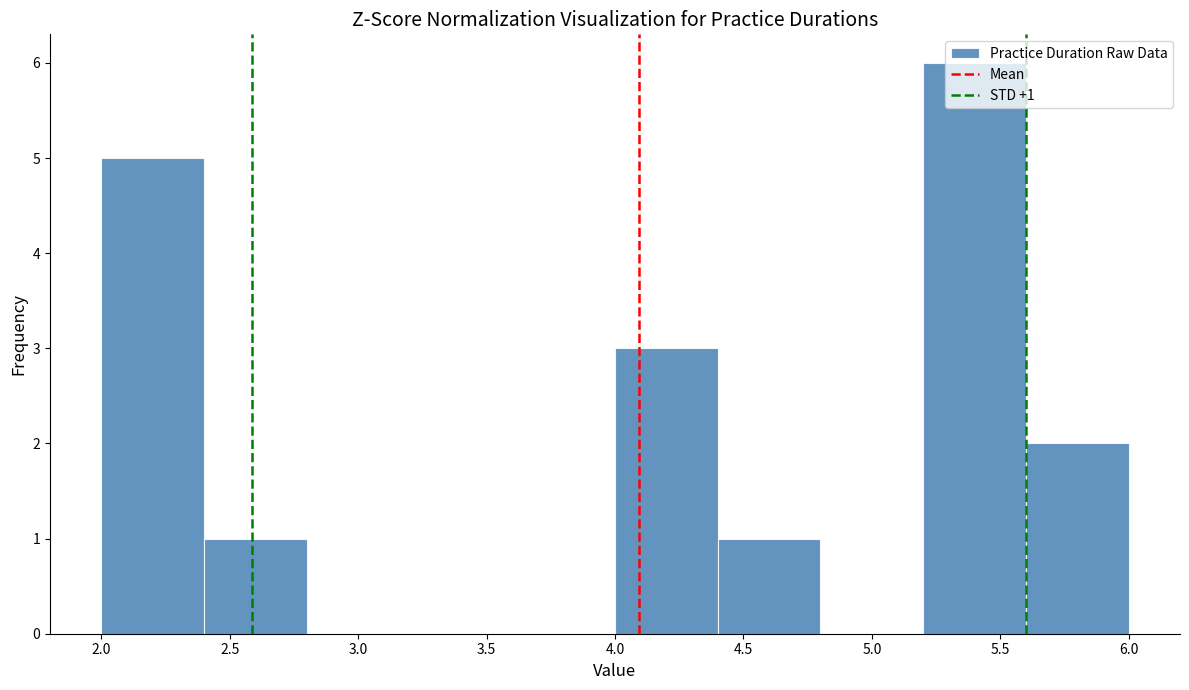

Which range on the x-axis has the tallest bar?

5.2 to 5.6